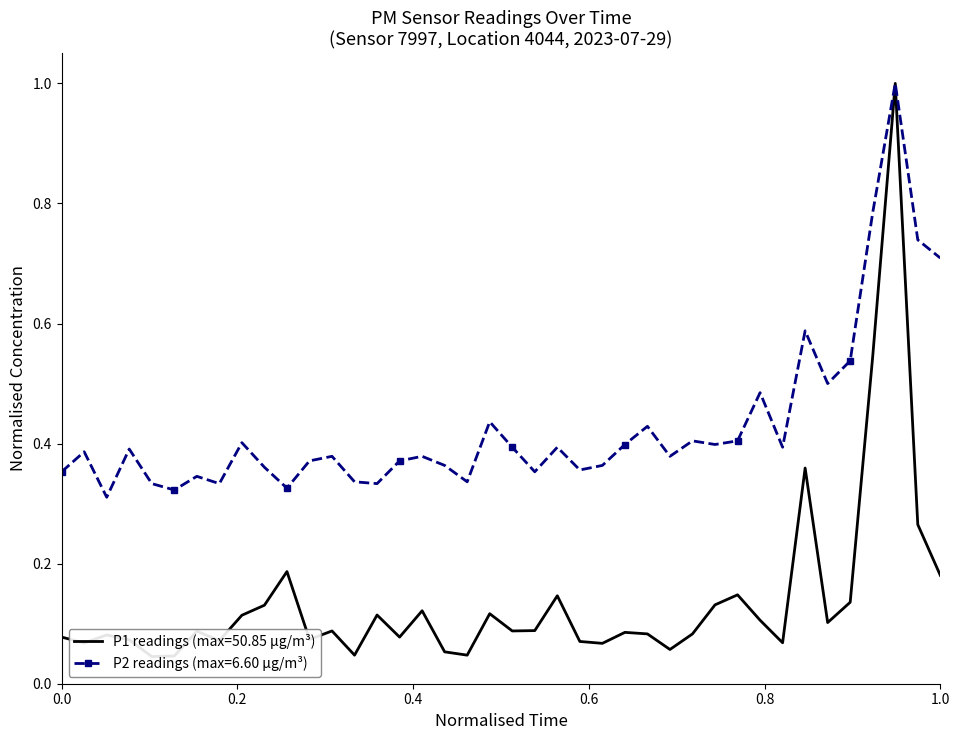

Is it true that P2 equals 0.3 at 00:15?

True